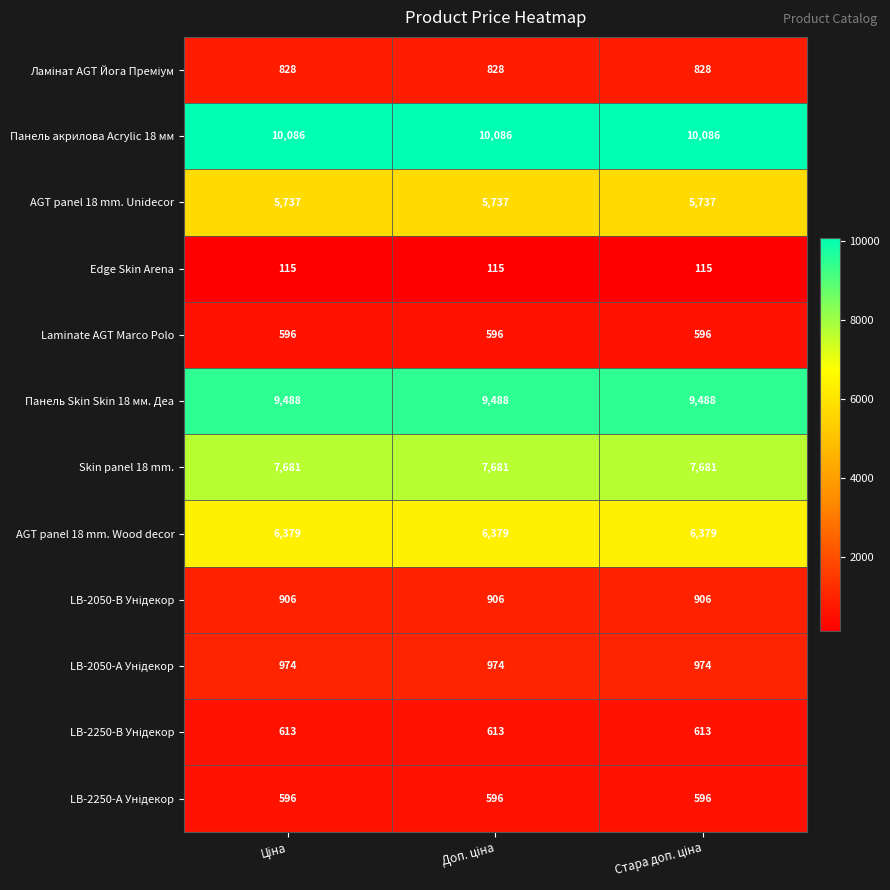

What is the greatest value displayed?

10086